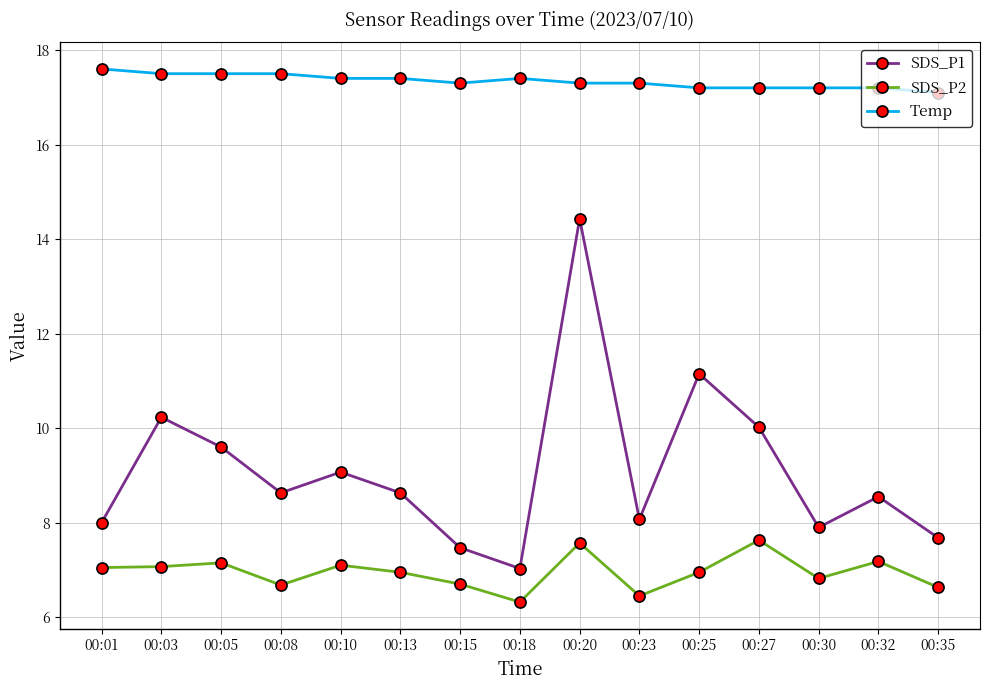

At which category is the sum across all series the highest?

00:20